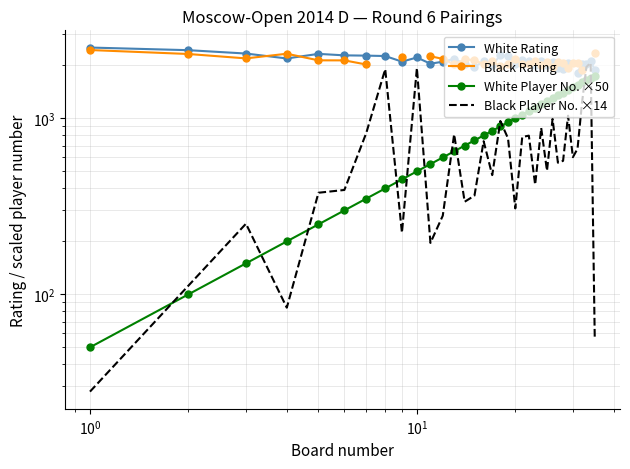

Is this an area chart (filled region under the line)?

No